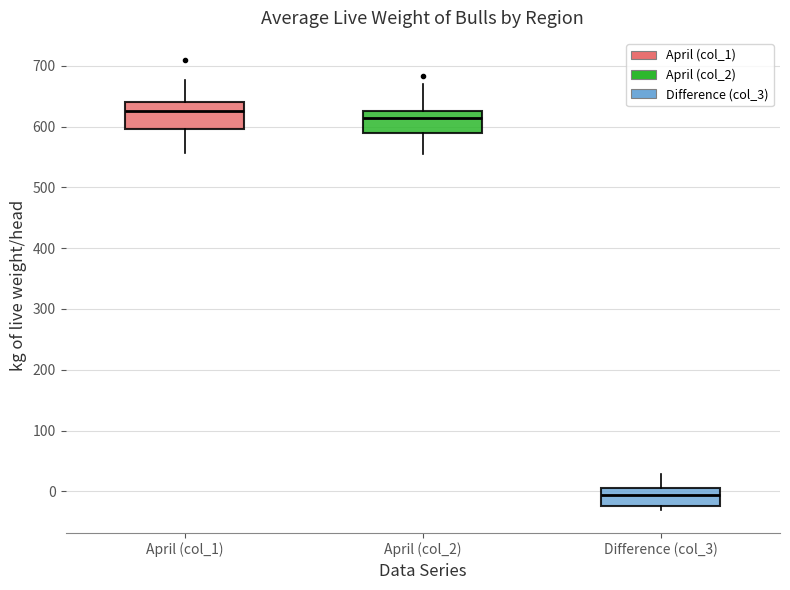

Where is the lower edge of the box for Difference (col_3) on the y-axis? The values are not printed on the chart, so give them approximately, as read against the axis.

-20